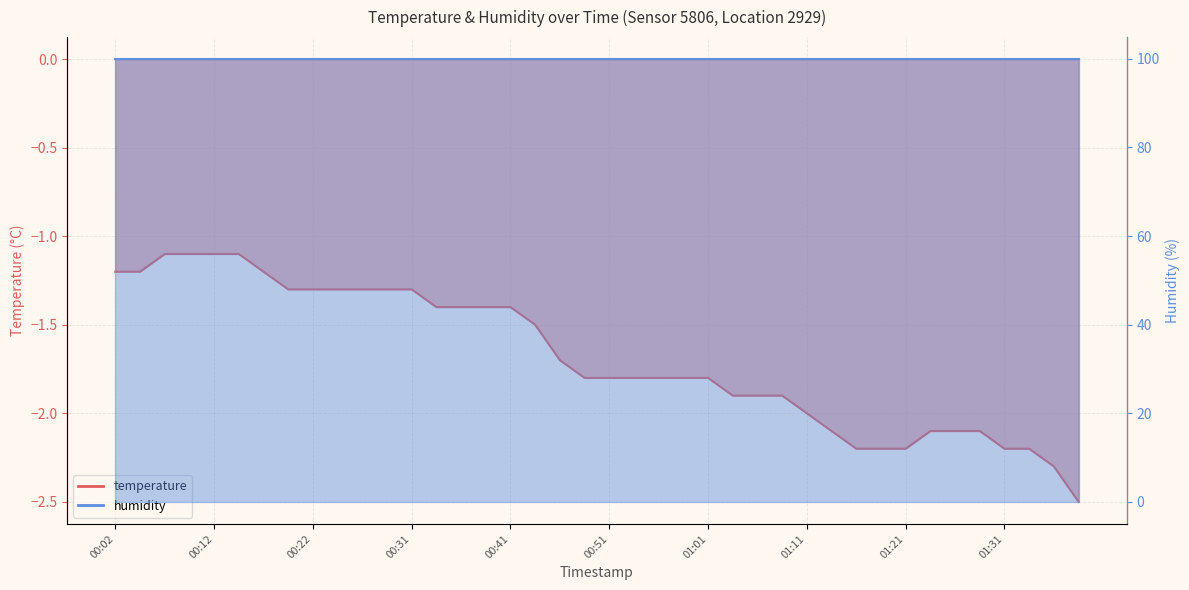

The value at 00:24 is -2.1. True or false?

False